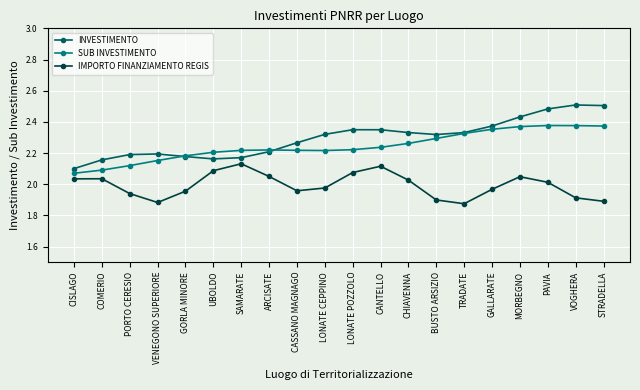

What position from the left is SAMARATE?

7